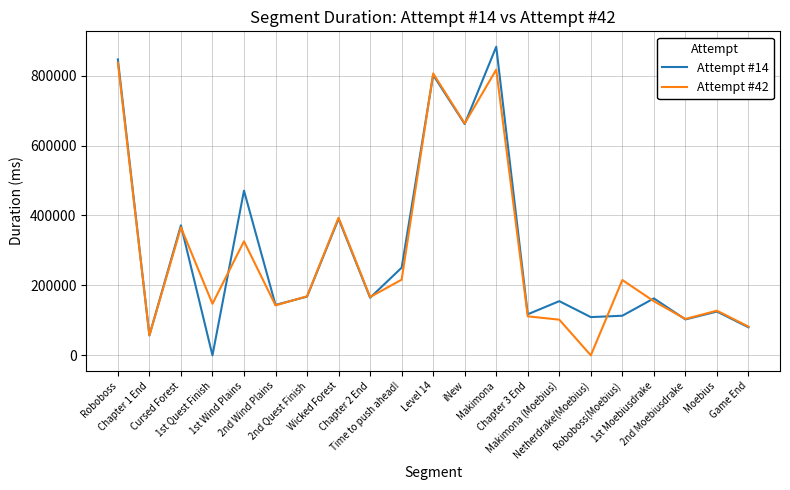

The value of Attempt #42 at Roboboss(Moebius) is 215460. True or false?

True